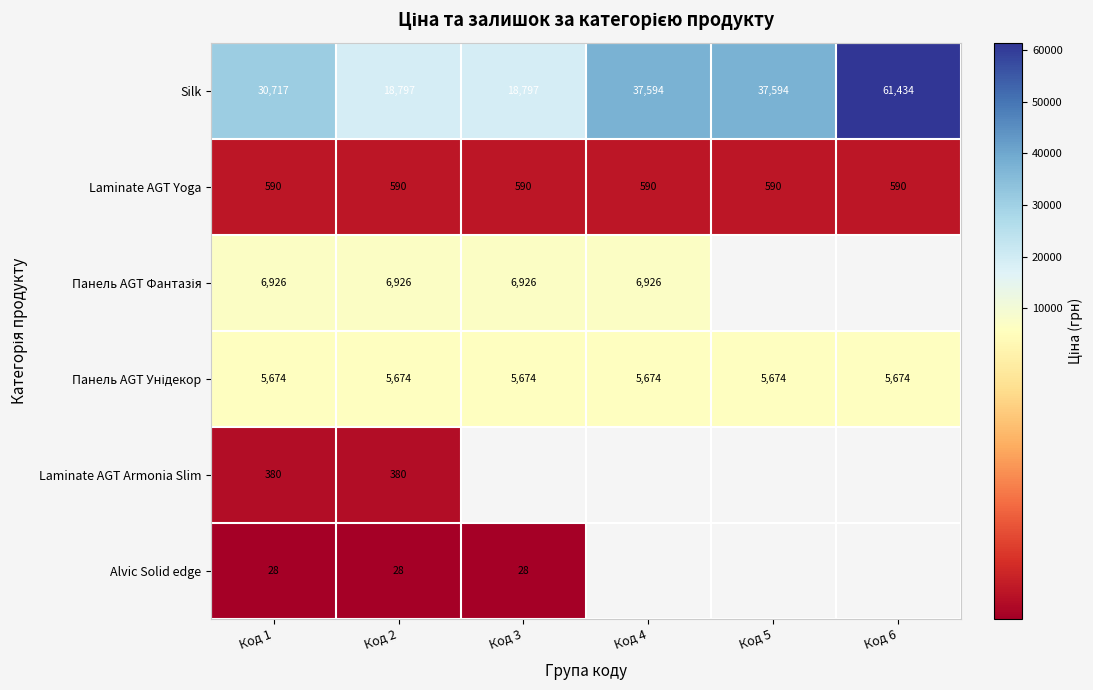

Which series has the widest spread of values?

Silk